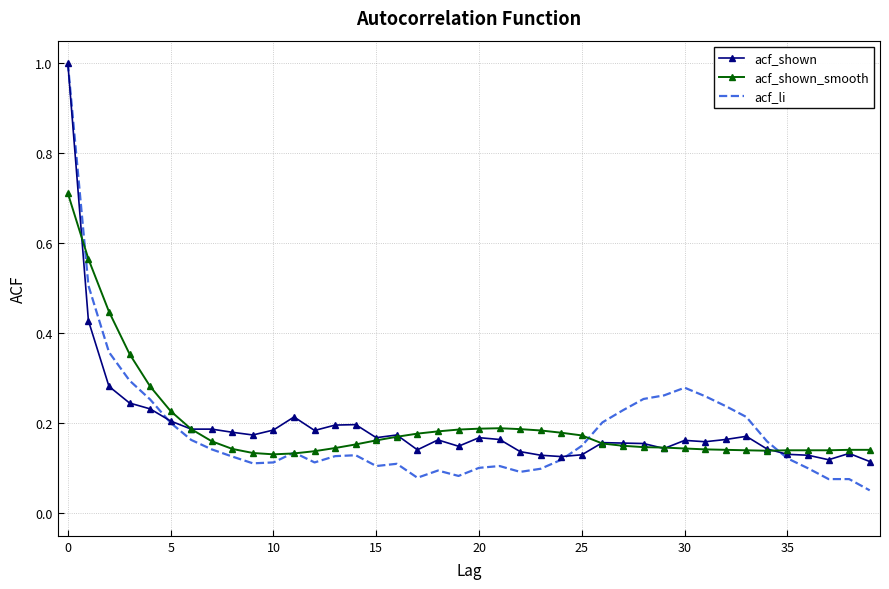

Which series has the widest spread of values?

acf_li